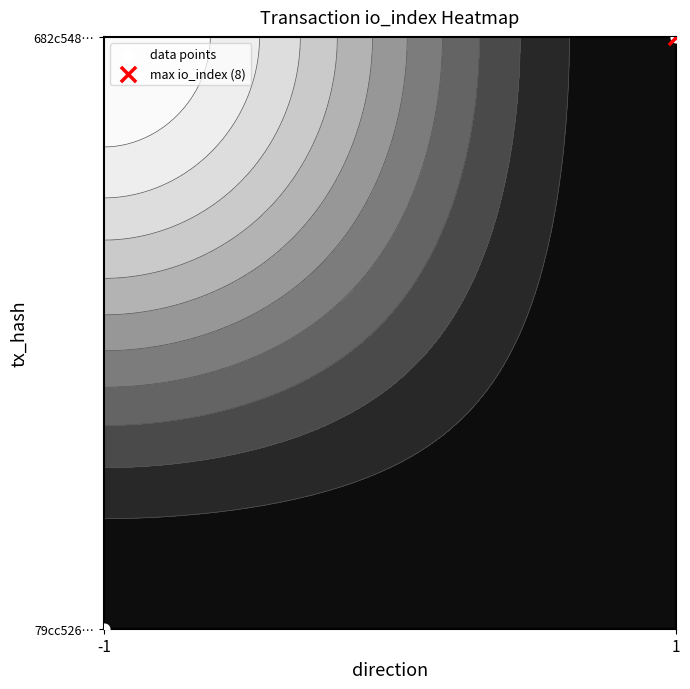

Is it true that the value at 1 is 2?

False